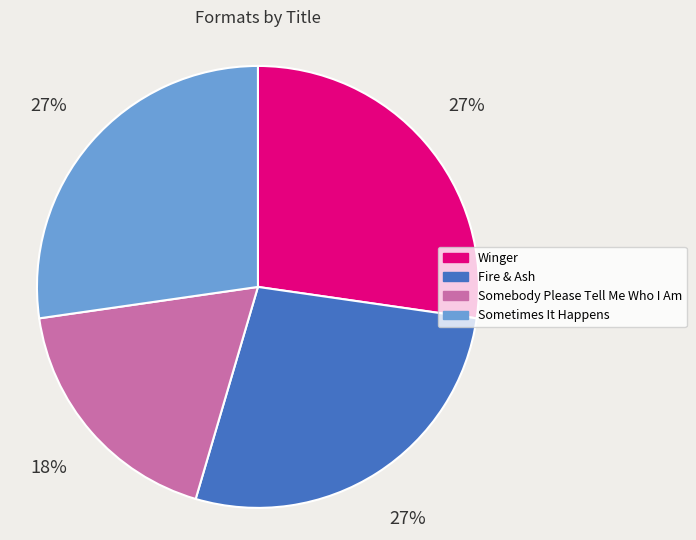

What is the ratio of the value at Somebody Please Tell Me Who I Am to the value at Sometimes It Happens?

0.7